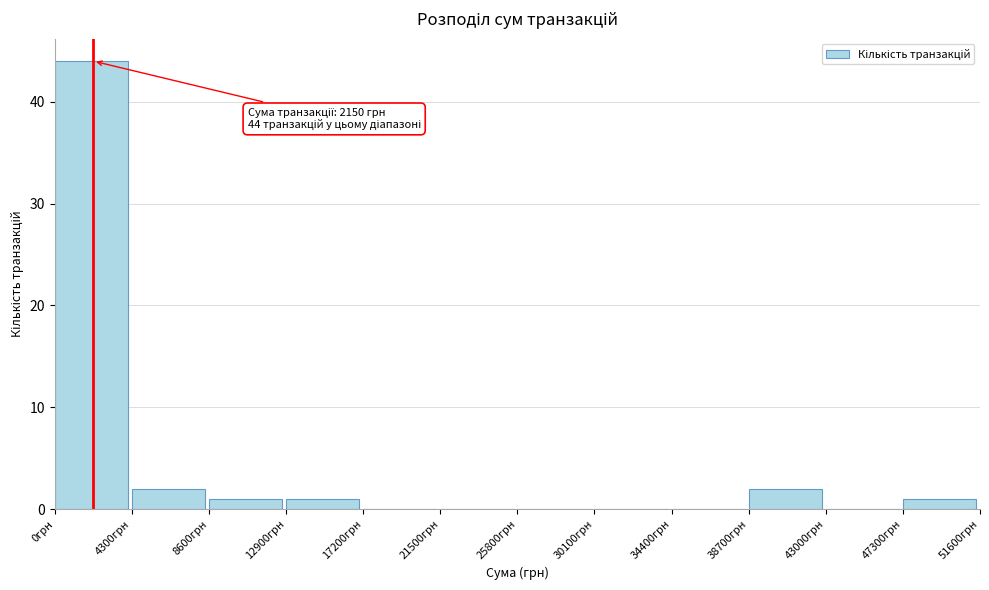

Which range on the x-axis has the tallest bar?

0 to 4300